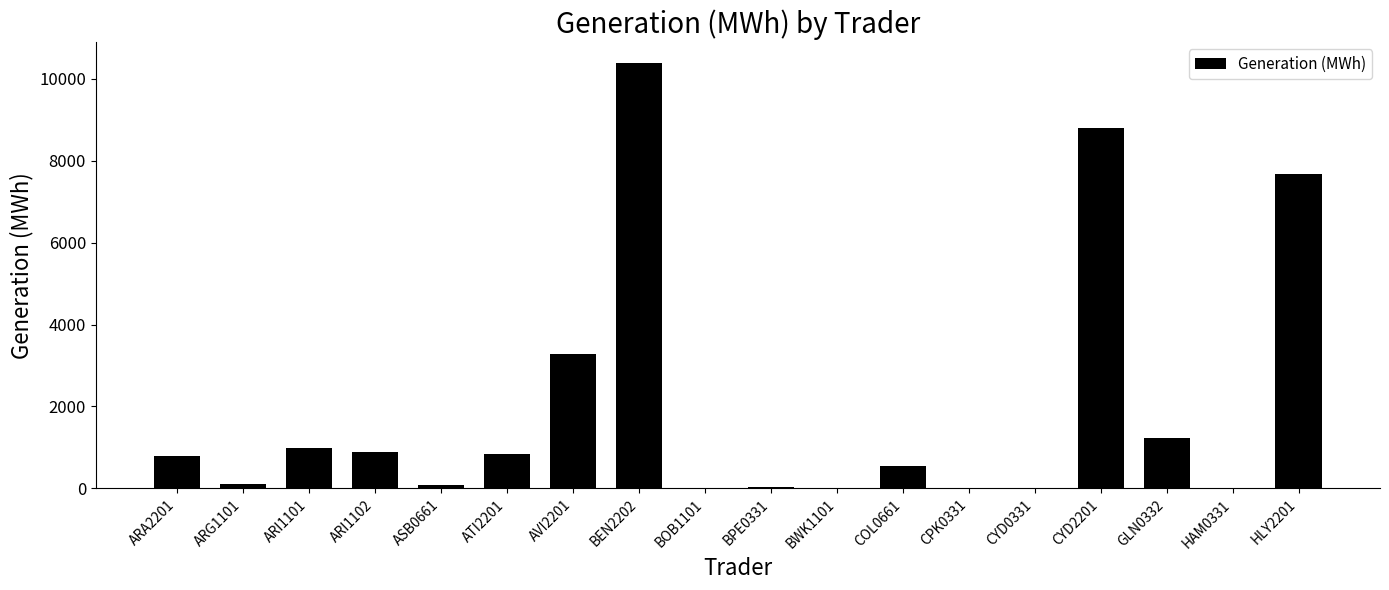

What is the difference between the values at CYD2201 and HLY2201?

1125.3